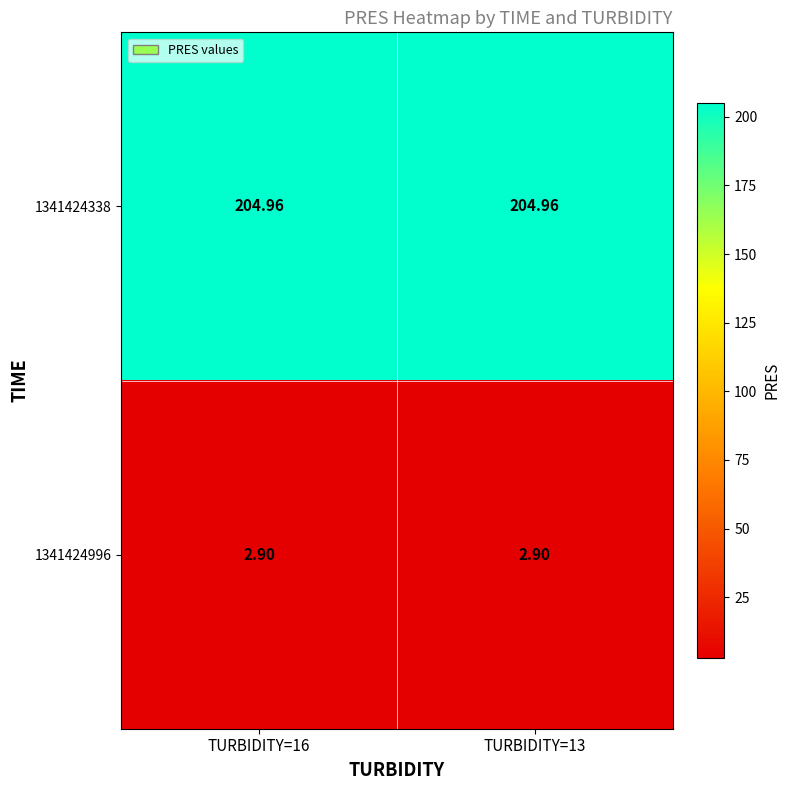

Is the value of 1341424338 at TURBIDITY=16 greater than the value of 1341424996 at TURBIDITY=13?

Yes